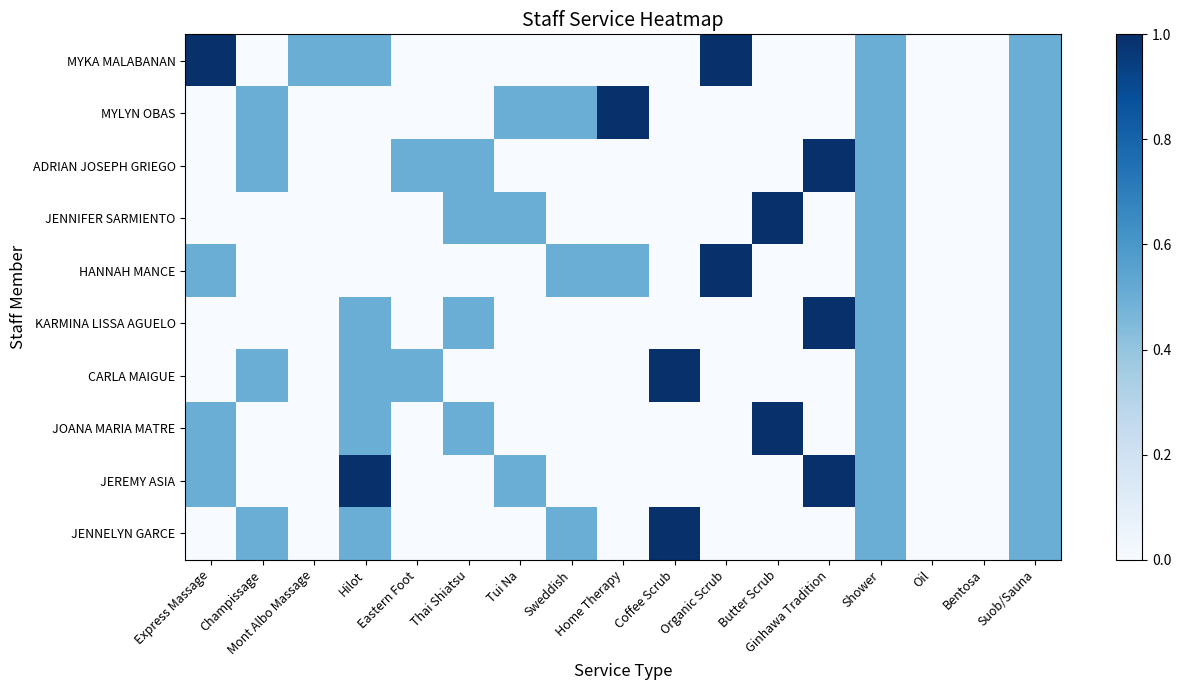

Reading right to left, extract all data points from this chart.

MYKA MALABANAN: Suob/Sauna=0.5	Bentosa=0.0	Oil=0.0	Shower=0.5	Ginhawa Tradition=0.0	Butter Scrub=0.0	Organic Scrub=1.0	Coffee Scrub=0.0	Home Therapy=0.0	Sweddish=0.0	Tui Na=0.0	Thai Shiatsu=0.0	Eastern Foot=0.0	Hilot=0.5	Mont Albo Massage=0.5	Champissage=0.0	Express Massage=1.0
MYLYN OBAS: Suob/Sauna=0.5	Bentosa=0.0	Oil=0.0	Shower=0.5	Ginhawa Tradition=0.0	Butter Scrub=0.0	Organic Scrub=0.0	Coffee Scrub=0.0	Home Therapy=1.0	Sweddish=0.5	Tui Na=0.5	Thai Shiatsu=0.0	Eastern Foot=0.0	Hilot=0.0	Mont Albo Massage=0.0	Champissage=0.5	Express Massage=0.0
ADRIAN JOSEPH GRIEGO: Suob/Sauna=0.5	Bentosa=0.0	Oil=0.0	Shower=0.5	Ginhawa Tradition=1.0	Butter Scrub=0.0	Organic Scrub=0.0	Coffee Scrub=0.0	Home Therapy=0.0	Sweddish=0.0	Tui Na=0.0	Thai Shiatsu=0.5	Eastern Foot=0.5	Hilot=0.0	Mont Albo Massage=0.0	Champissage=0.5	Express Massage=0.0
JENNIFER SARMIENTO: Suob/Sauna=0.5	Bentosa=0.0	Oil=0.0	Shower=0.5	Ginhawa Tradition=0.0	Butter Scrub=1.0	Organic Scrub=0.0	Coffee Scrub=0.0	Home Therapy=0.0	Sweddish=0.0	Tui Na=0.5	Thai Shiatsu=0.5	Eastern Foot=0.0	Hilot=0.0	Mont Albo Massage=0.0	Champissage=0.0	Express Massage=0.0
HANNAH MANCE: Suob/Sauna=0.5	Bentosa=0.0	Oil=0.0	Shower=0.5	Ginhawa Tradition=0.0	Butter Scrub=0.0	Organic Scrub=1.0	Coffee Scrub=0.0	Home Therapy=0.5	Sweddish=0.5	Tui Na=0.0	Thai Shiatsu=0.0	Eastern Foot=0.0	Hilot=0.0	Mont Albo Massage=0.0	Champissage=0.0	Express Massage=0.5
KARMINA LISSA AGUELO: Suob/Sauna=0.5	Bentosa=0.0	Oil=0.0	Shower=0.5	Ginhawa Tradition=1.0	Butter Scrub=0.0	Organic Scrub=0.0	Coffee Scrub=0.0	Home Therapy=0.0	Sweddish=0.0	Tui Na=0.0	Thai Shiatsu=0.5	Eastern Foot=0.0	Hilot=0.5	Mont Albo Massage=0.0	Champissage=0.0	Express Massage=0.0
CARLA MAIGUE: Suob/Sauna=0.5	Bentosa=0.0	Oil=0.0	Shower=0.5	Ginhawa Tradition=0.0	Butter Scrub=0.0	Organic Scrub=0.0	Coffee Scrub=1.0	Home Therapy=0.0	Sweddish=0.0	Tui Na=0.0	Thai Shiatsu=0.0	Eastern Foot=0.5	Hilot=0.5	Mont Albo Massage=0.0	Champissage=0.5	Express Massage=0.0
JOANA MARIA MATRE: Suob/Sauna=0.5	Bentosa=0.0	Oil=0.0	Shower=0.5	Ginhawa Tradition=0.0	Butter Scrub=1.0	Organic Scrub=0.0	Coffee Scrub=0.0	Home Therapy=0.0	Sweddish=0.0	Tui Na=0.0	Thai Shiatsu=0.5	Eastern Foot=0.0	Hilot=0.5	Mont Albo Massage=0.0	Champissage=0.0	Express Massage=0.5
JEREMY ASIA: Suob/Sauna=0.5	Bentosa=0.0	Oil=0.0	Shower=0.5	Ginhawa Tradition=1.0	Butter Scrub=0.0	Organic Scrub=0.0	Coffee Scrub=0.0	Home Therapy=0.0	Sweddish=0.0	Tui Na=0.5	Thai Shiatsu=0.0	Eastern Foot=0.0	Hilot=1.0	Mont Albo Massage=0.0	Champissage=0.0	Express Massage=0.5
JENNELYN GARCE: Suob/Sauna=0.5	Bentosa=0.0	Oil=0.0	Shower=0.5	Ginhawa Tradition=0.0	Butter Scrub=0.0	Organic Scrub=0.0	Coffee Scrub=1.0	Home Therapy=0.0	Sweddish=0.5	Tui Na=0.0	Thai Shiatsu=0.0	Eastern Foot=0.0	Hilot=0.5	Mont Albo Massage=0.0	Champissage=0.5	Express Massage=0.0